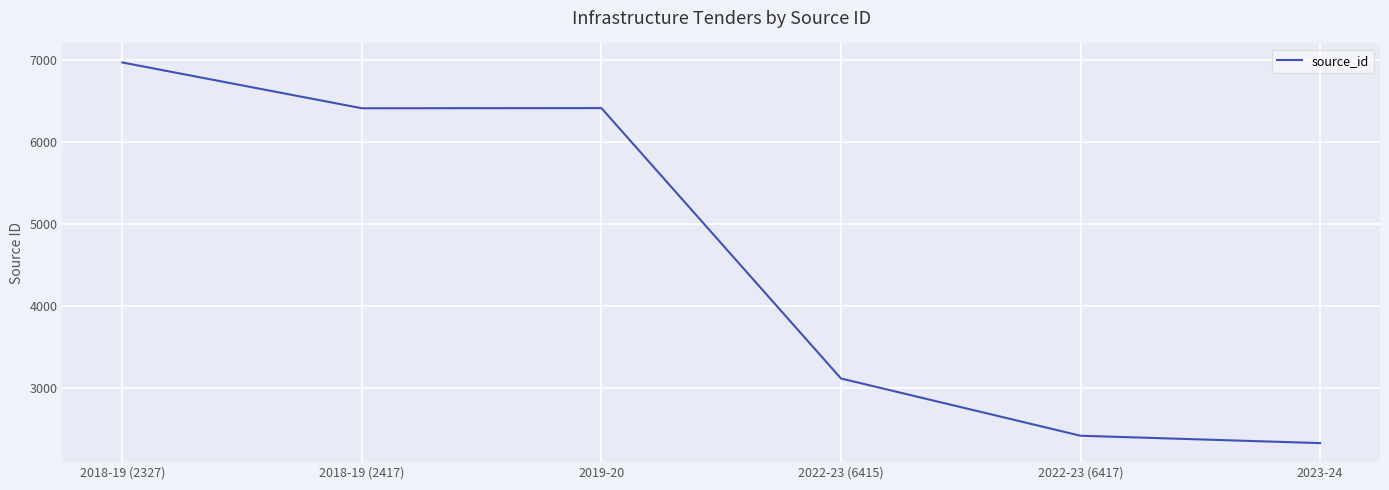

At which category does the chart reach its peak across all series?

2018-19 (2327)